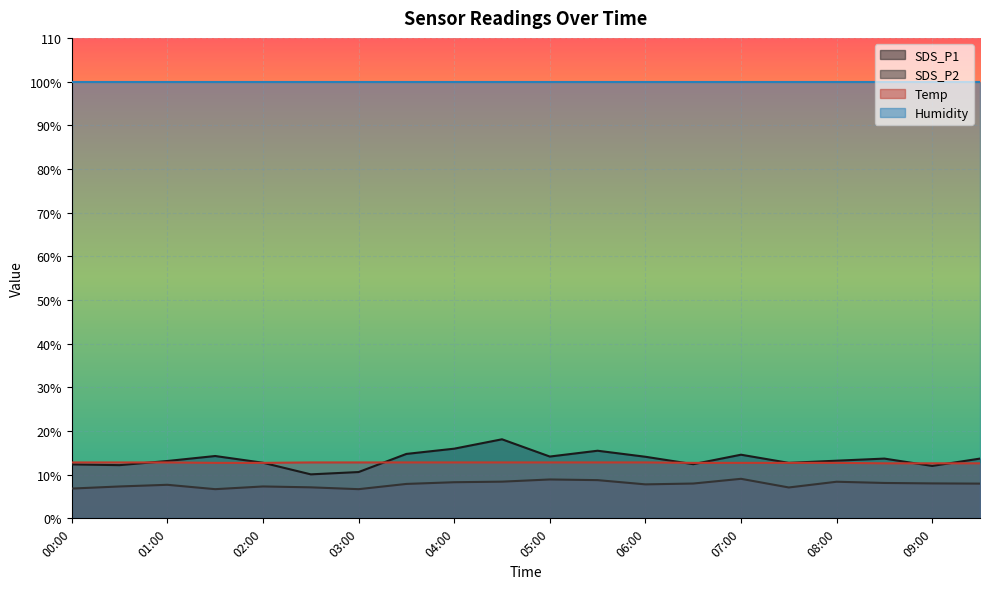

In SDS_P1, how many points are higher than both neighbors (excluding endpoints)?

5